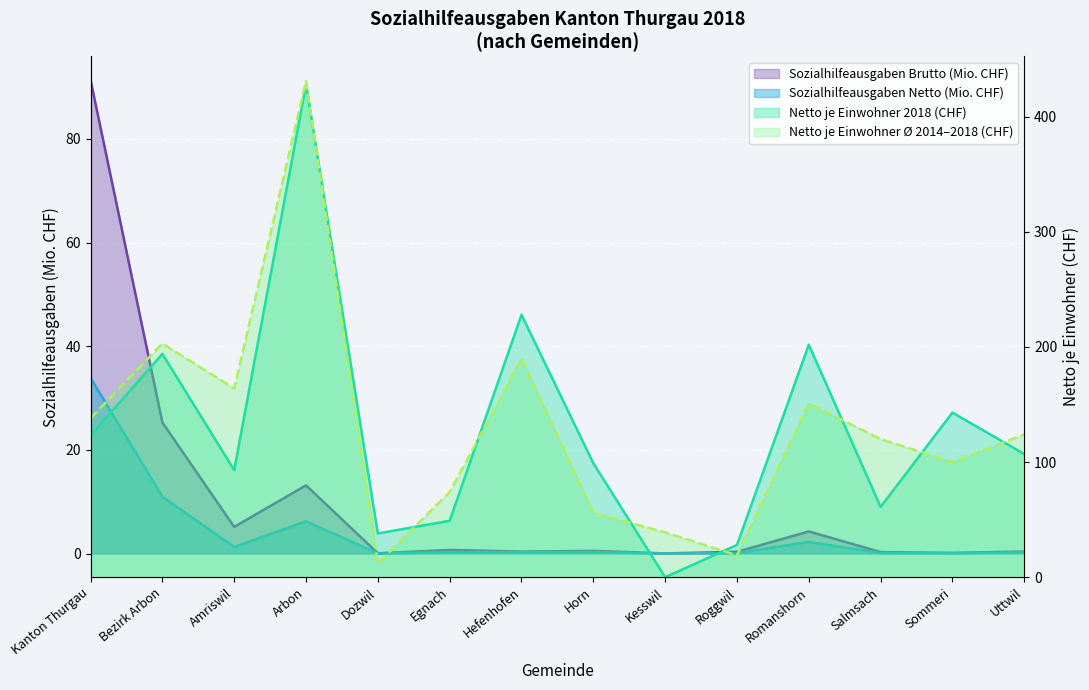

After their last crossing, which series has the higher values: Netto je Einwohner Durchschnitt 2014-2018 or Netto je Einwohner 2018?

Netto je Einwohner Durchschnitt 2014-2018